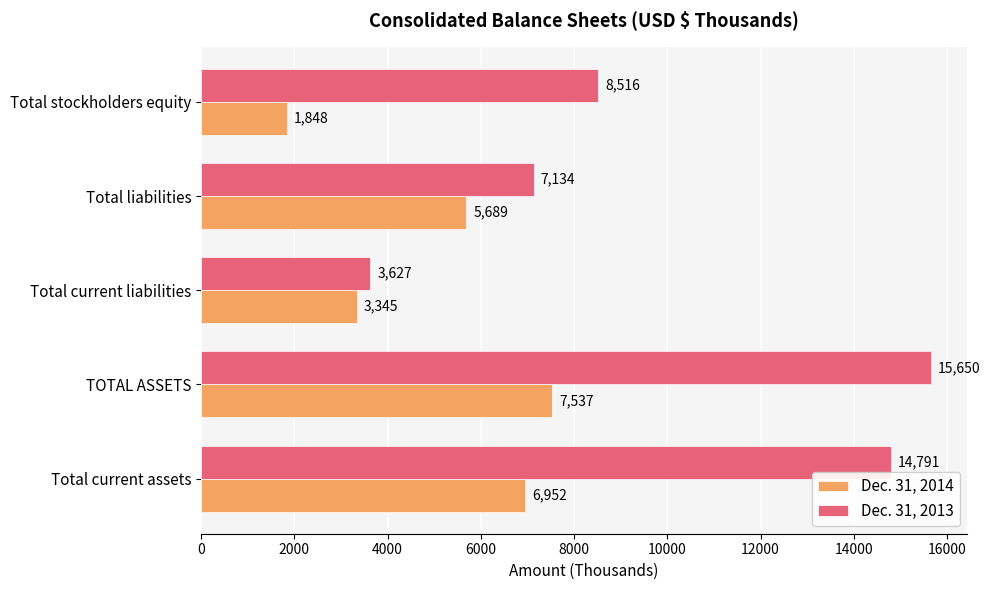

Which series has the largest range (max minus min)?

Dec. 31, 2013